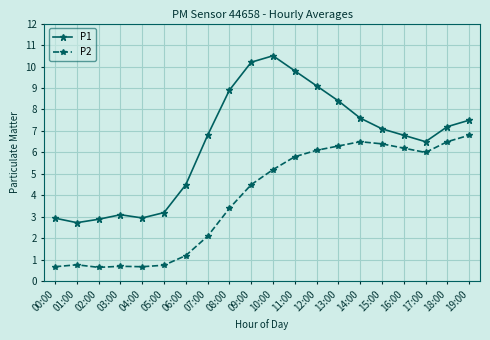

How many data points does each series have?

20